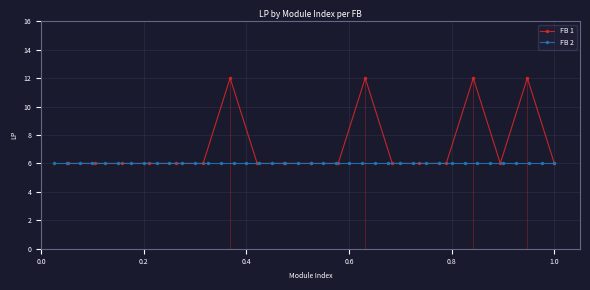

What is the average value?

7